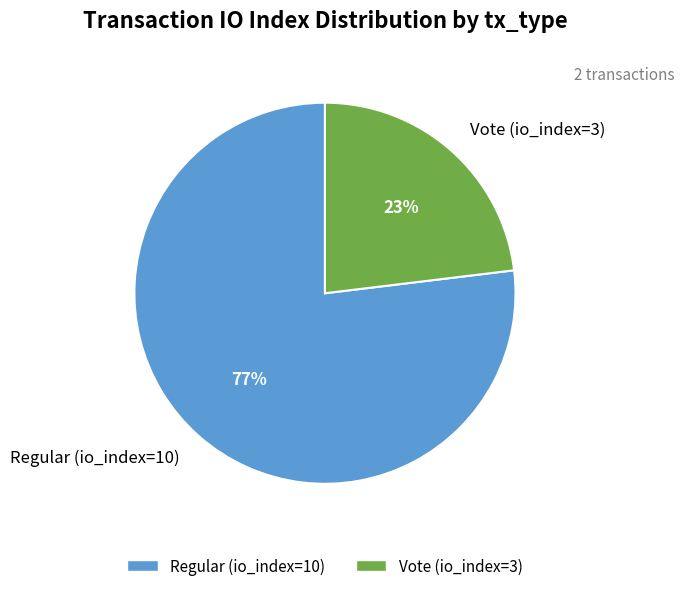

The Vote (io_index=3) slice represents 30% of the pie. True or false?

False